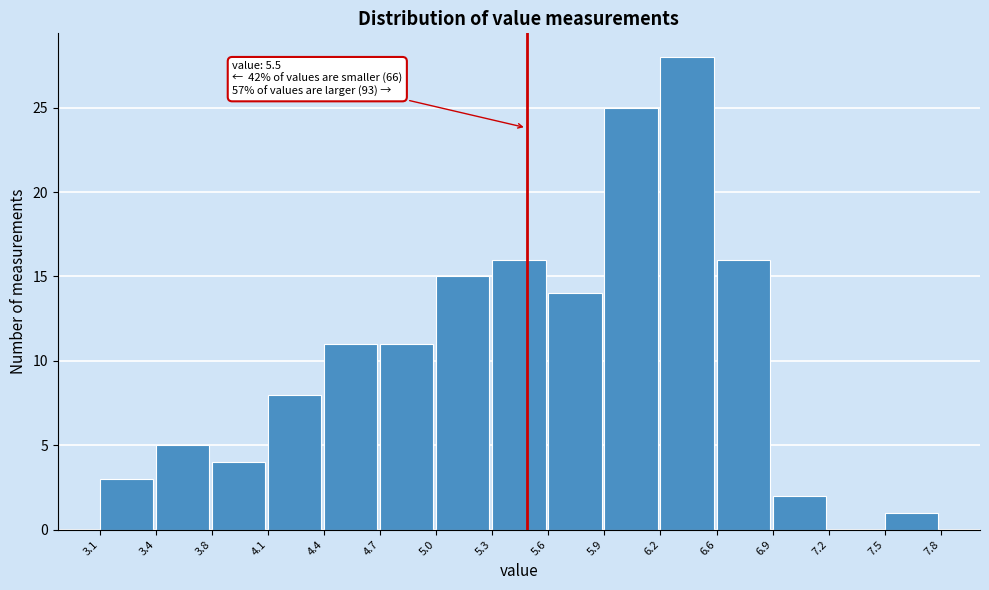

Which range on the x-axis has the tallest bar?

6.2 to 6.6